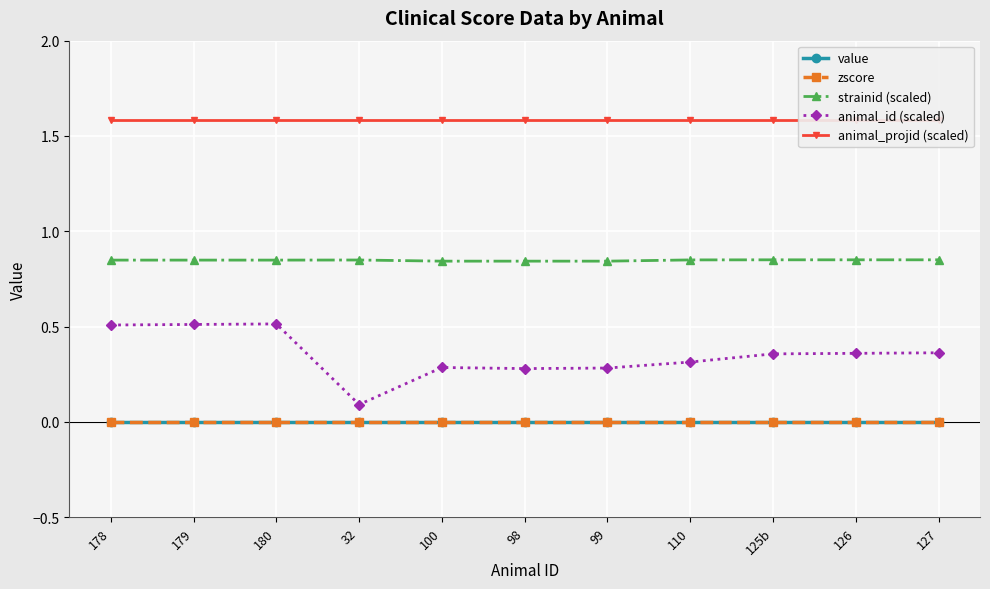

How many distinct data groups are displayed?

5